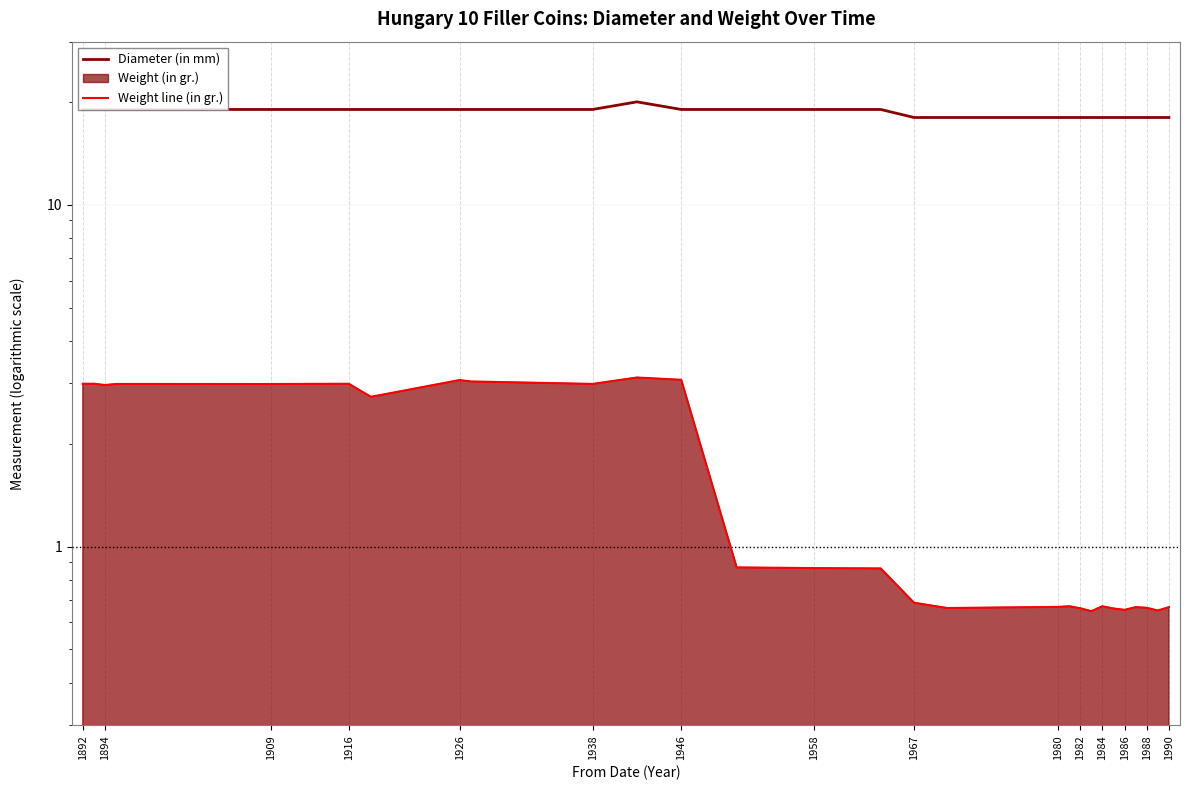

What is the greatest value displayed?

20.0